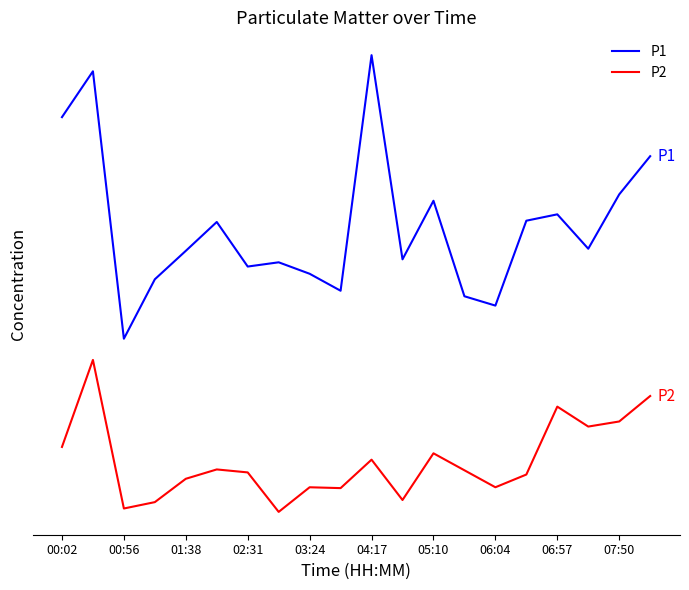

What is the label of the 1st point from the right?

19